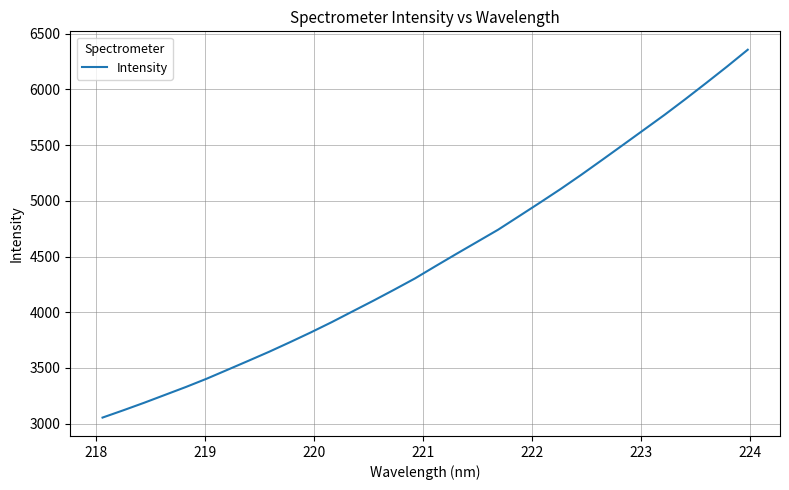

What is the maximum value shown in the chart?

6356.2